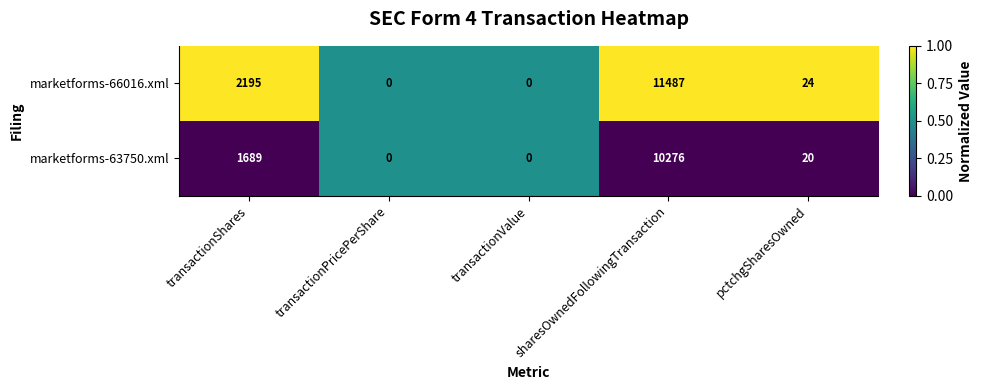

Rank the series by their average value, from highest to lowest.

marketforms-66016.xml, marketforms-63750.xml